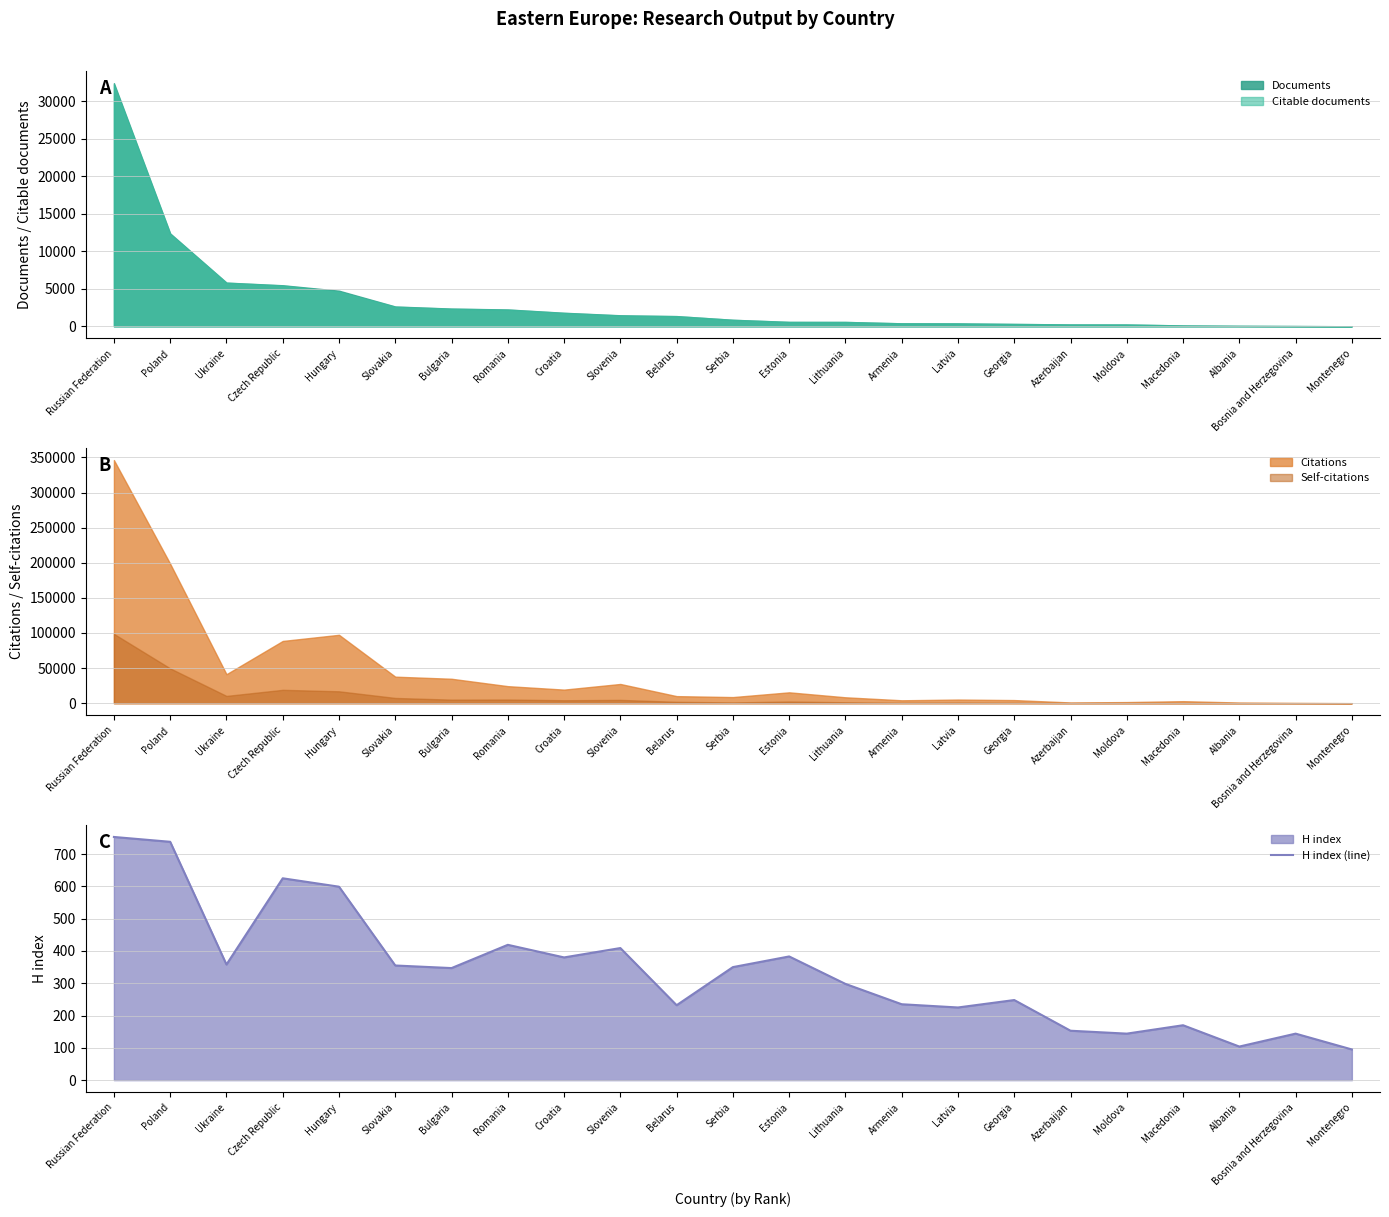

List the labels in order of value, smallest first.

Montenegro, Albania, Moldova, Bosnia and Herzegovina, Azerbaijan, Macedonia, Latvia, Belarus, Armenia, Georgia, Lithuania, Bulgaria, Serbia, Slovakia, Ukraine, Croatia, Estonia, Slovenia, Romania, Hungary, Czech Republic, Poland, Russian Federation